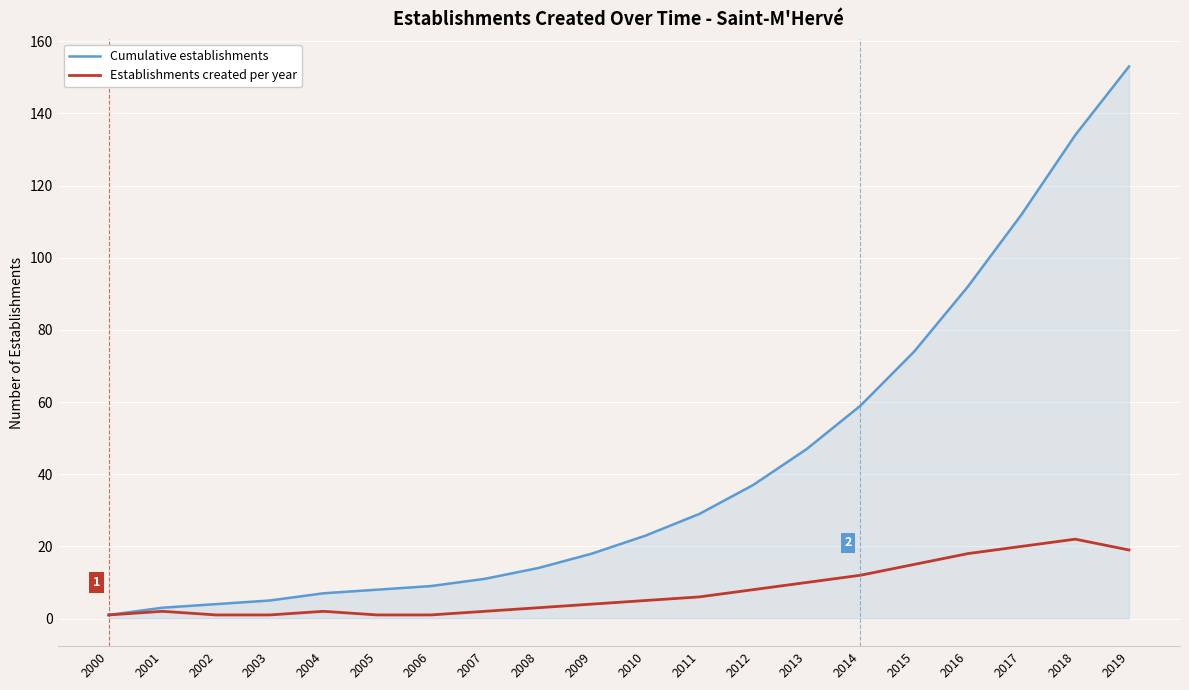

Which series has the largest total across all categories?

Cumulative establishments